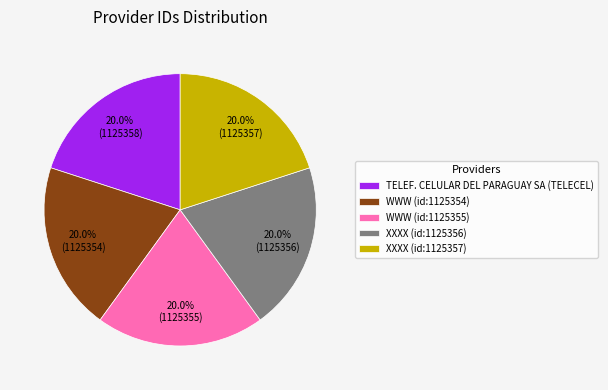

Does any single category account for the majority?

No